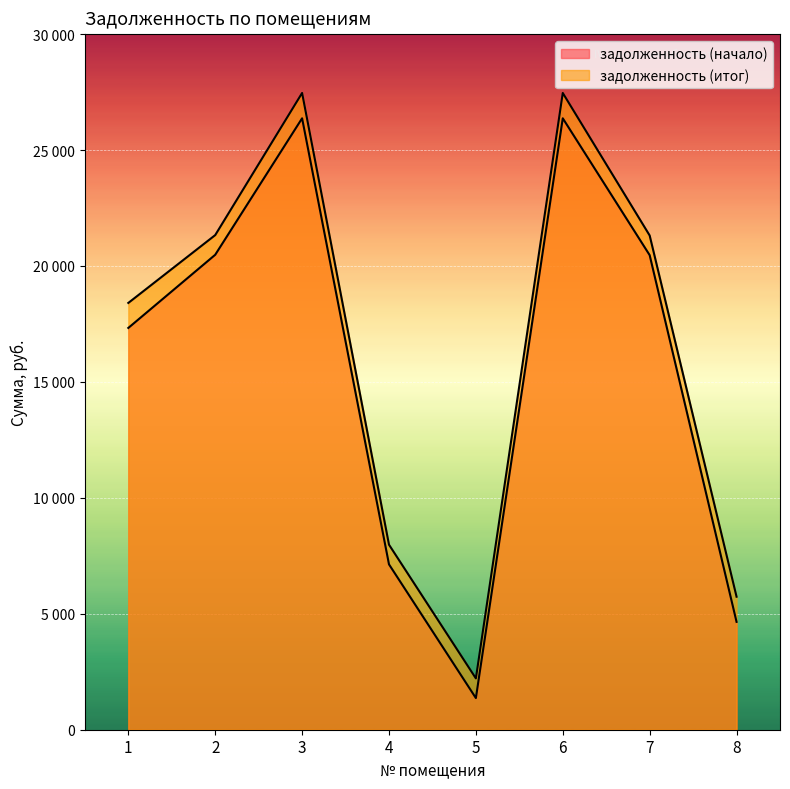

Which category has the highest value in the задолженность (итог) series?

3